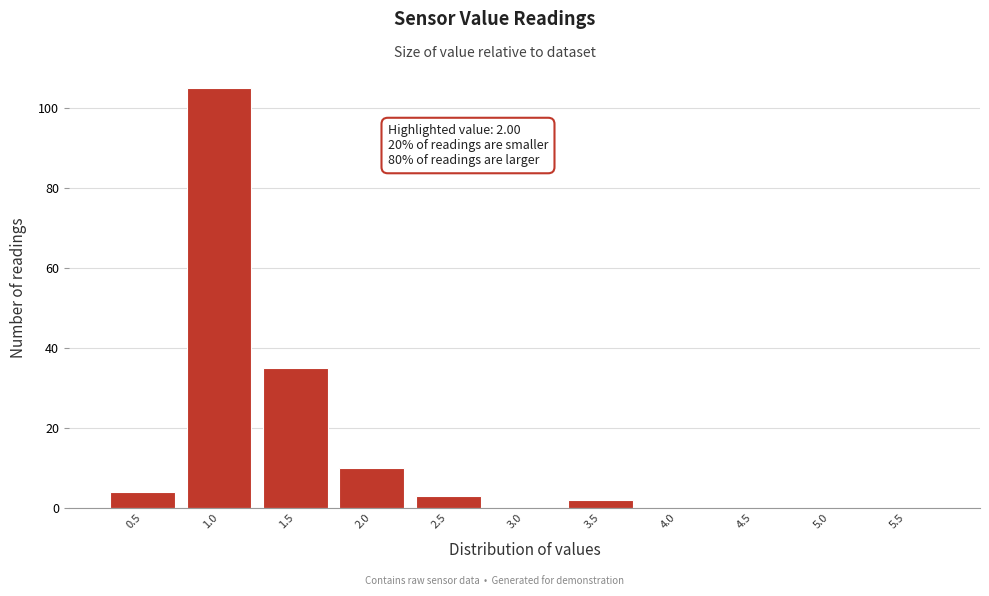

The value at 1.0 is 105. True or false?

True